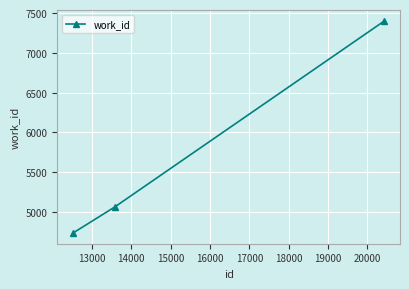

What is the greatest value displayed?

7401